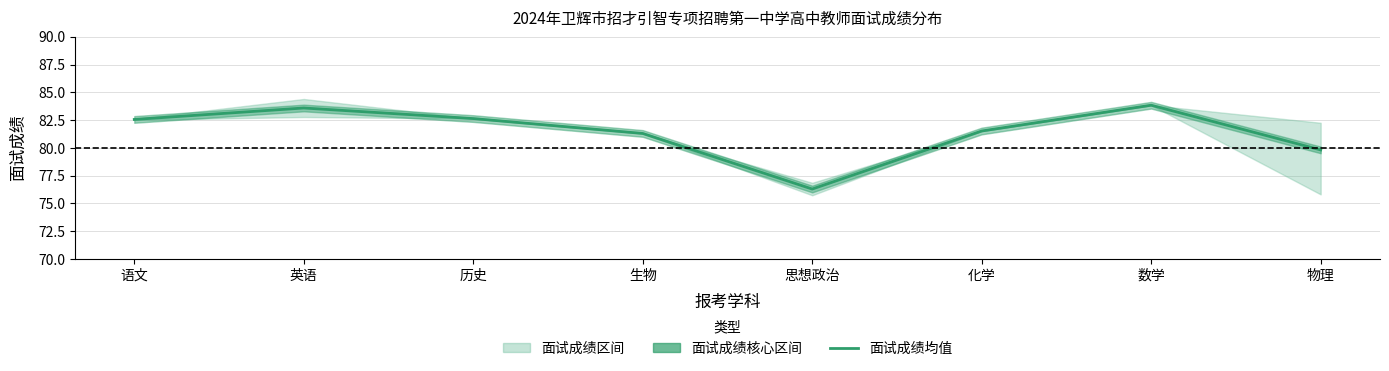

Rank the categories by value from highest to lowest.

数学, 英语, 历史, 语文, 化学, 生物, 物理, 思想政治